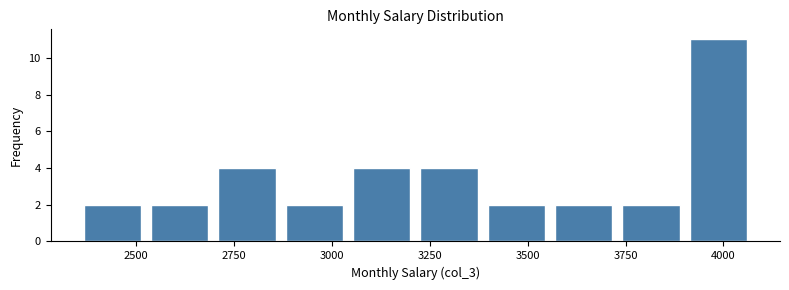

Around what value on the x-axis is the tallest bar? Give the approximate position of its centre, as read against the axis.

4000